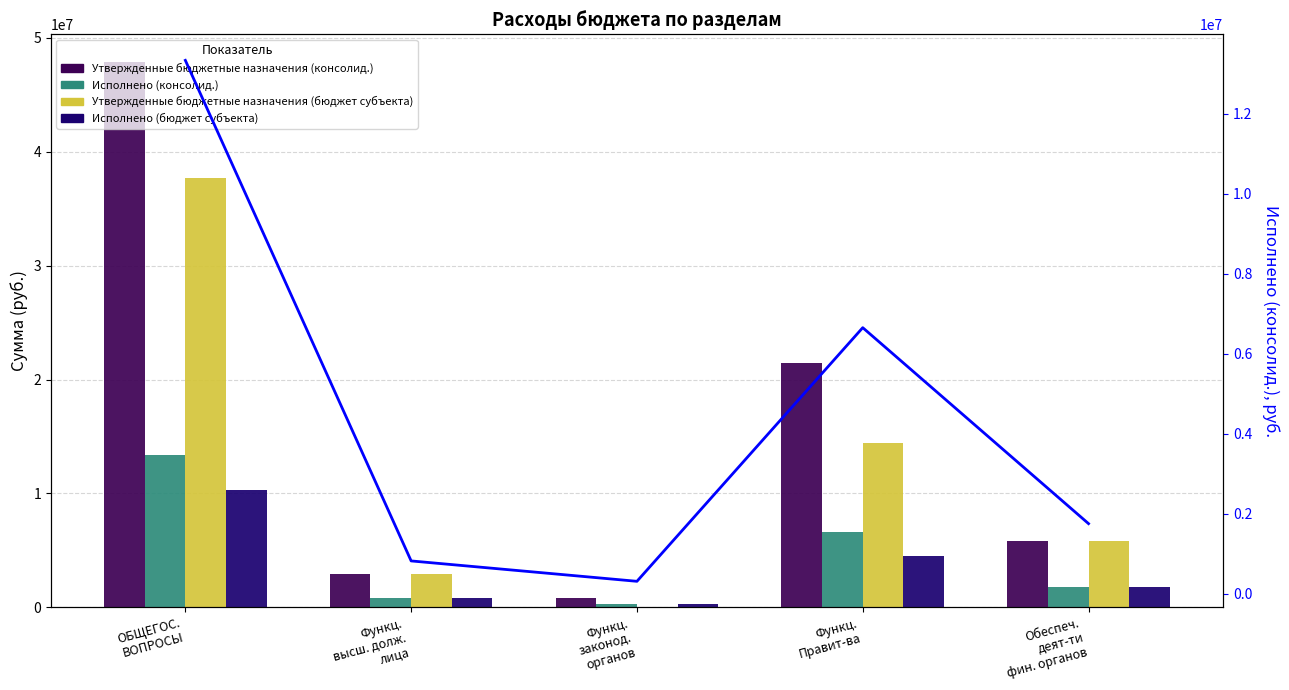

What is the difference between the Утвержденные бюджетные назначения (бюджет субъекта) values at Функц.
Правит-ва and ОБЩЕГОС.
ВОПРОСЫ?

23284092.0